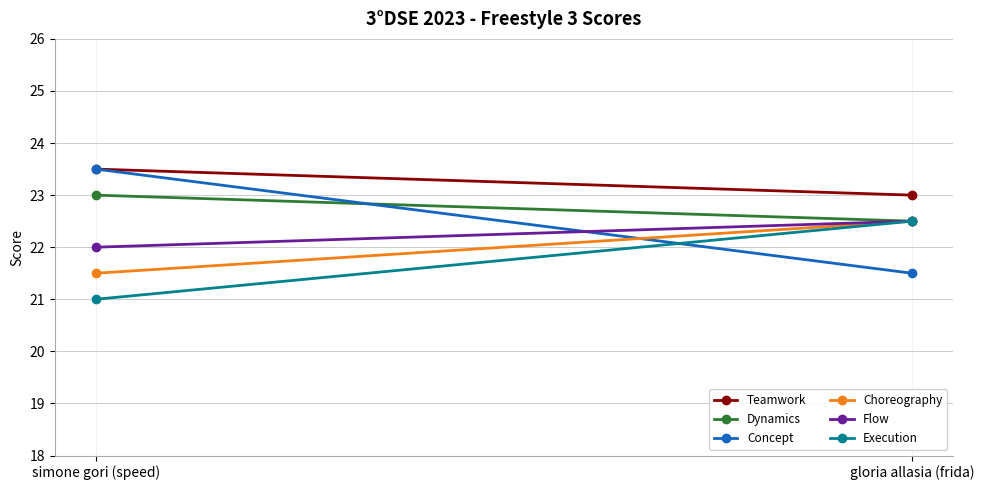

How many lines are shown in the chart?

6